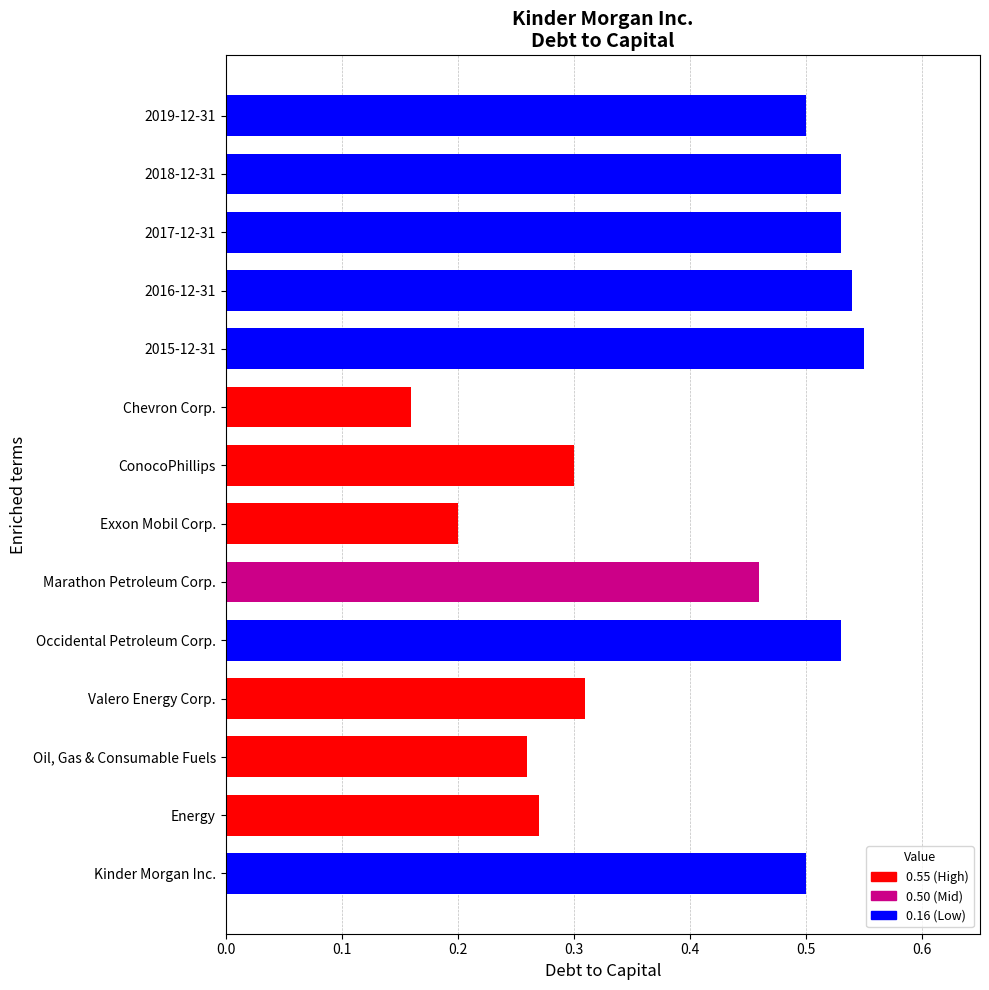

Which category has the lowest value across all series?

Chevron Corp.